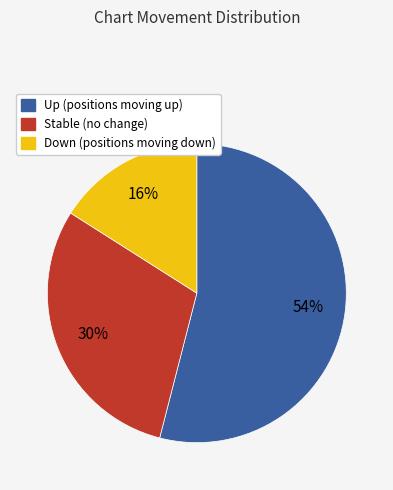

To the nearest percent, what is the average slice percentage?

33%